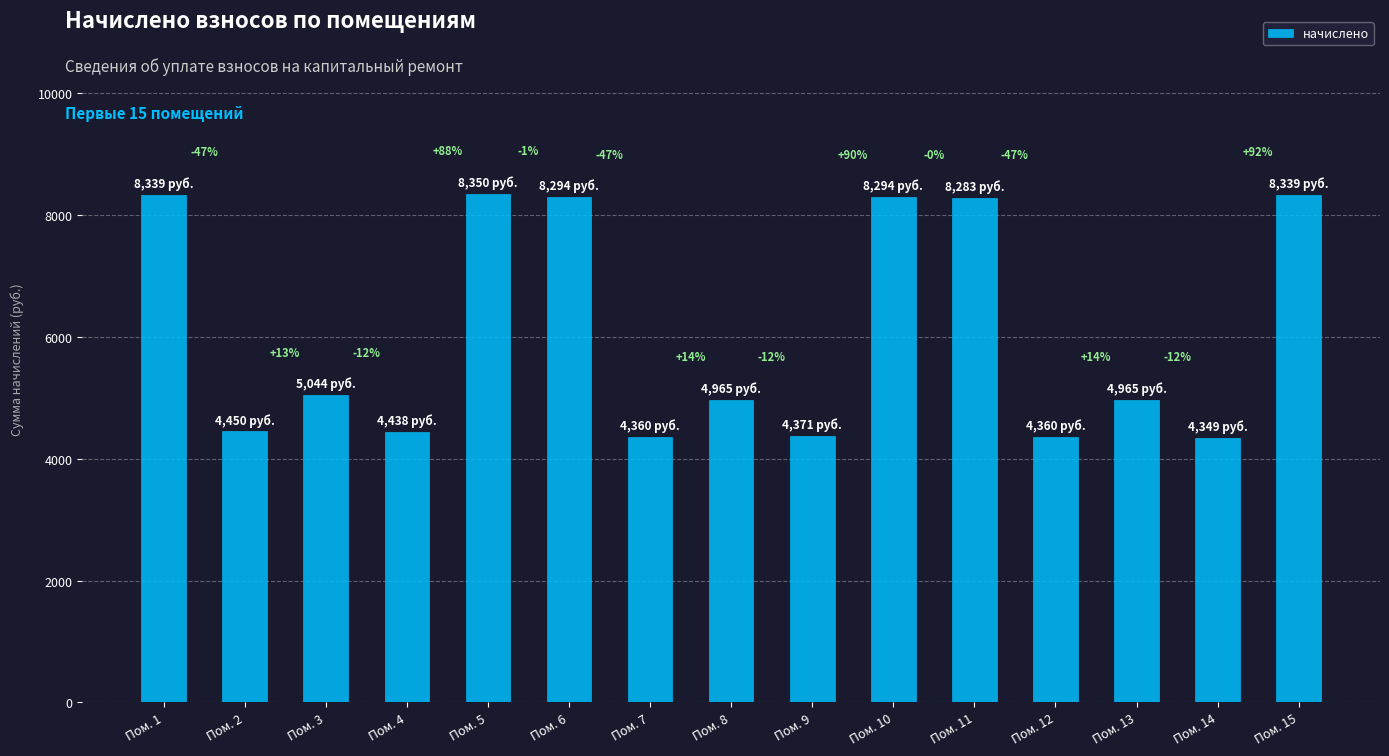

Between Пом. 14 and Пом. 3, which is larger?

Пом. 3